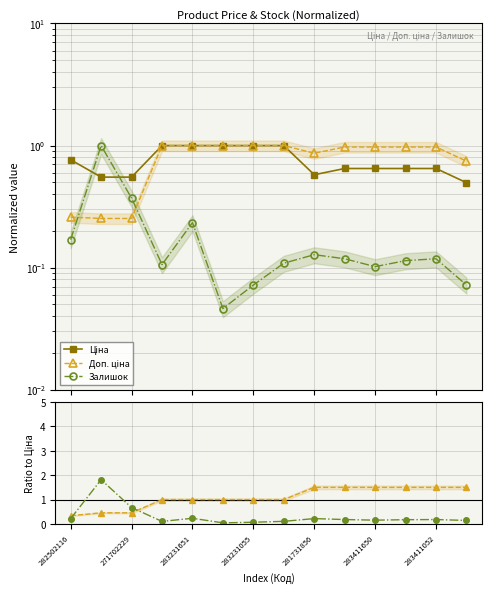

Read the Залишок/Ціна value at 283411650.

0.2